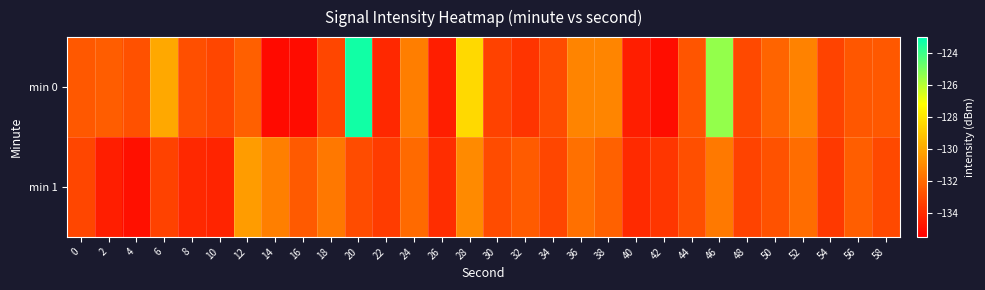

At which category is the sum across all series the highest?

20